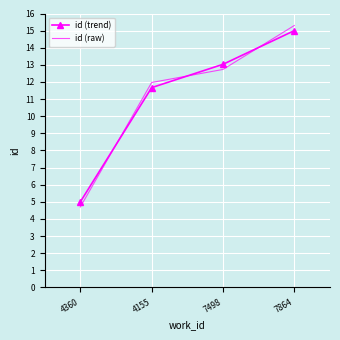

Rank the series by their maximum value, from lowest to highest.

id (trend), id (raw)